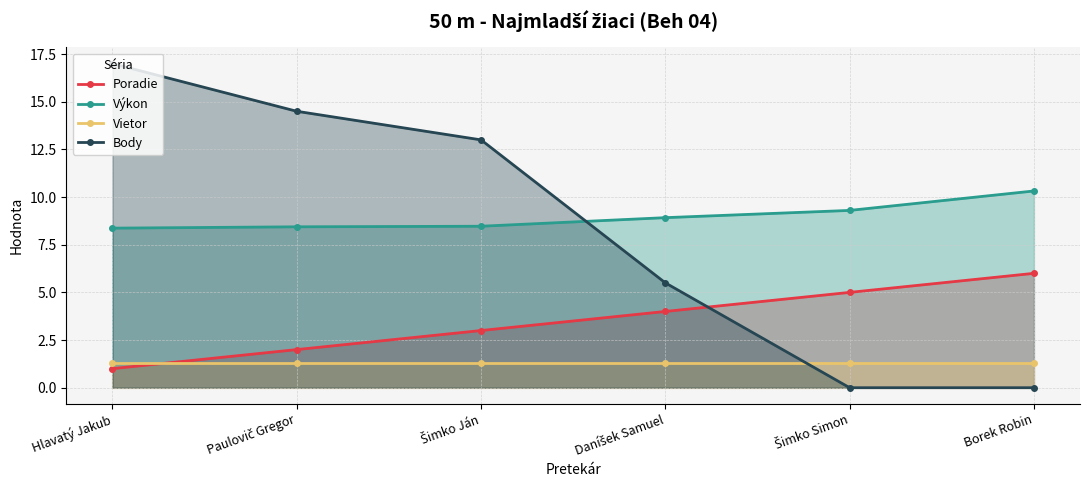

Does the chart have visible grid lines?

Yes